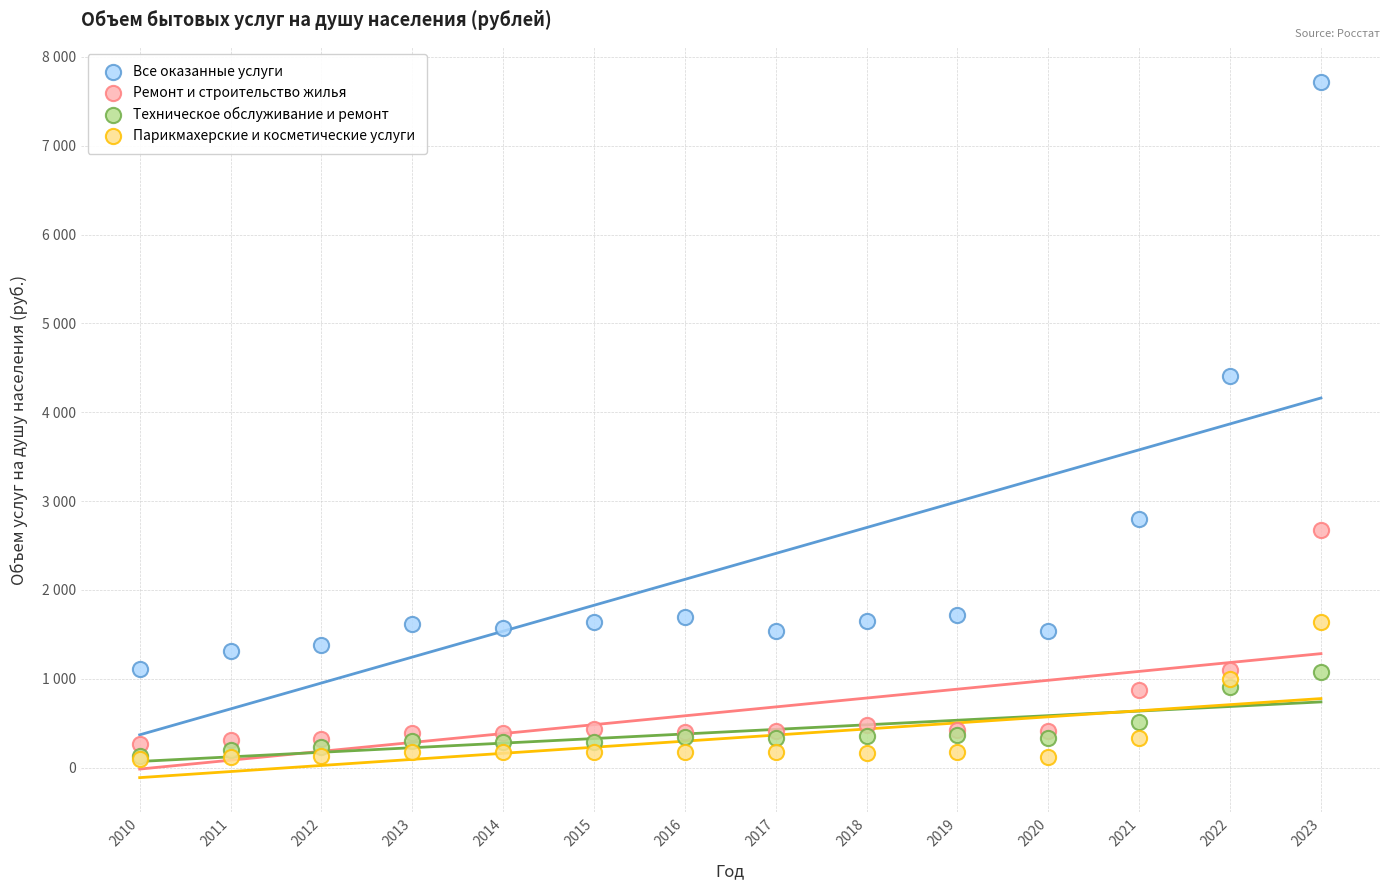

What are all the series names shown in the legend?

Все оказанные услуги, Ремонт и строительство жилья, Техническое обслуживание и ремонт, Парикмахерские и косметические услуги